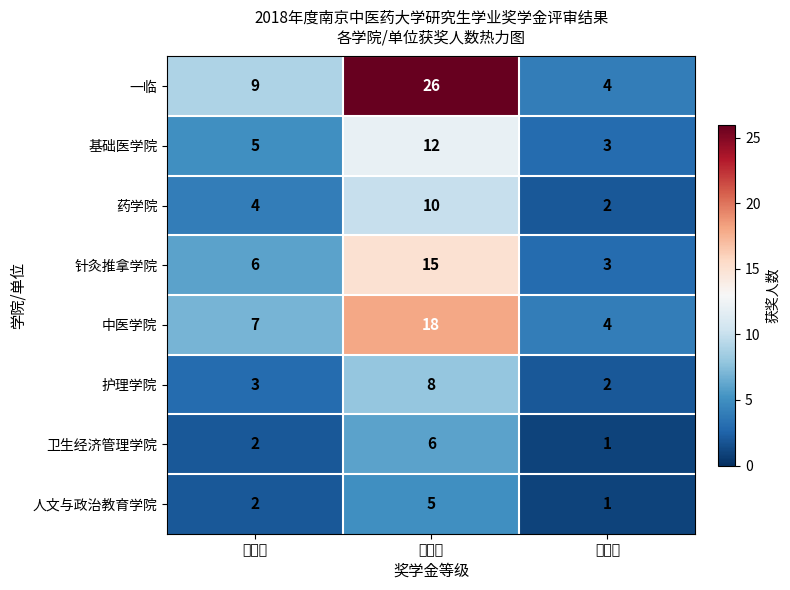

Which series has the largest total across all categories?

一临